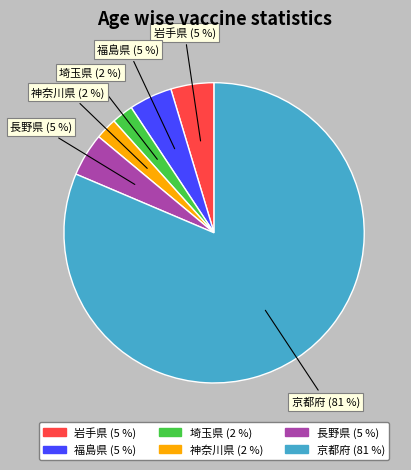

Which category has the biggest portion of the pie?

京都府